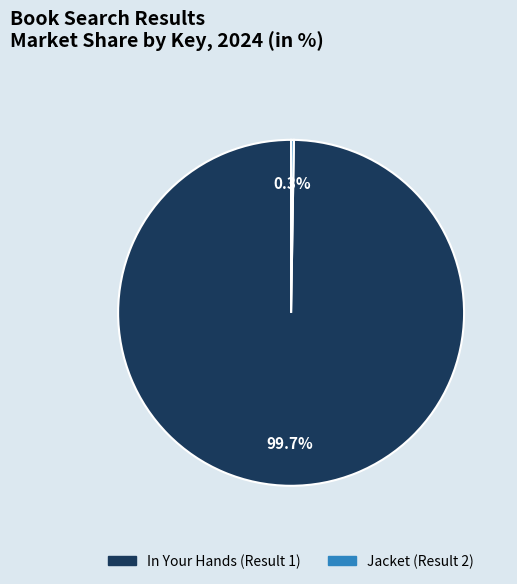

Which slice is the largest?

In Your Hands (Result 1)